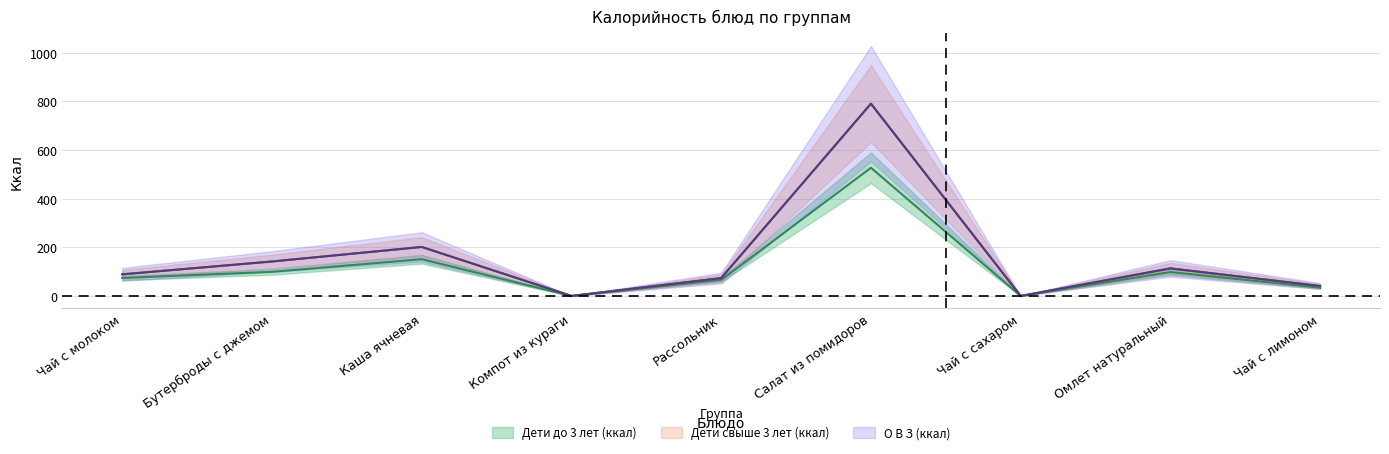

True or false: Дети свыше 3 лет (ккал) has more than 1 points higher than both neighbors.

True